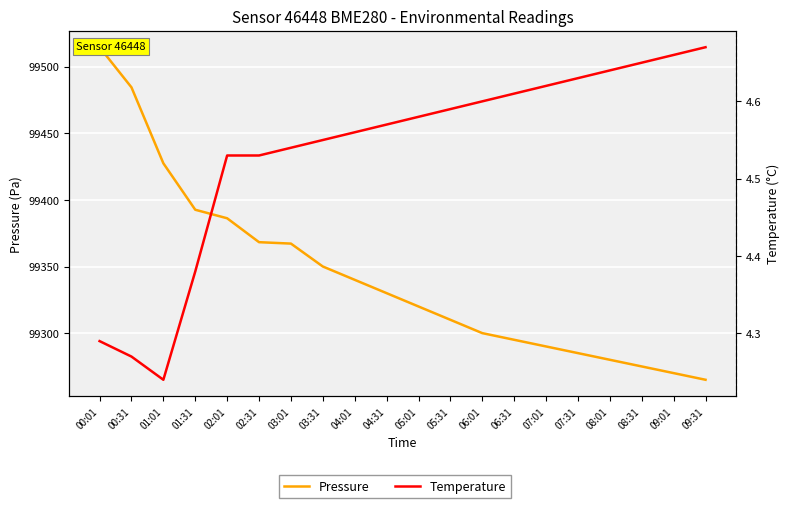

At which category does the chart reach its peak across all series?

00:01